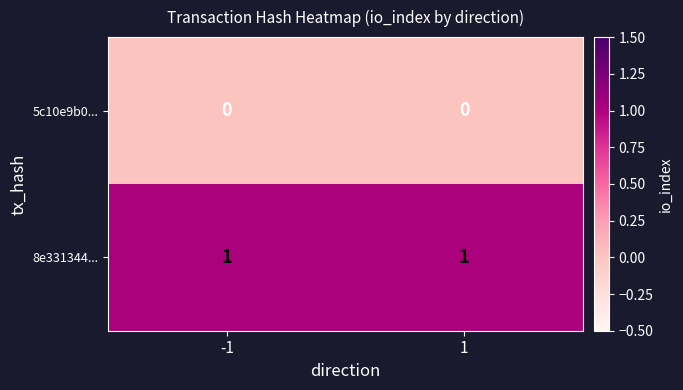

The 5c10e9b0... series shows 0 at 1. True or false?

True